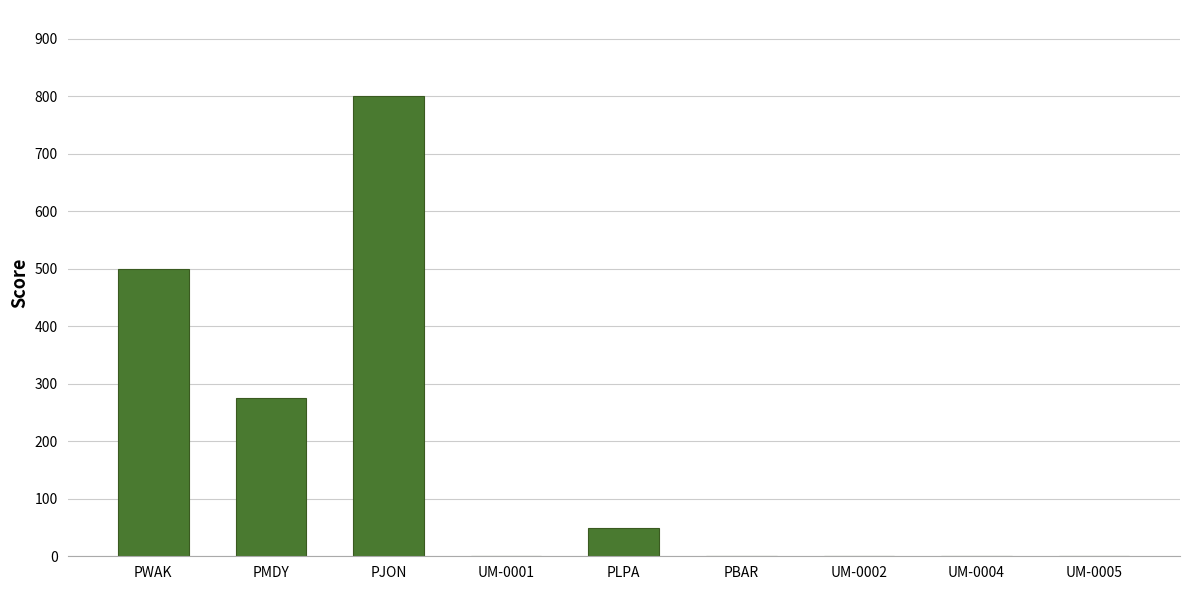

Are the bars grouped side by side (vs. stacked)?

No